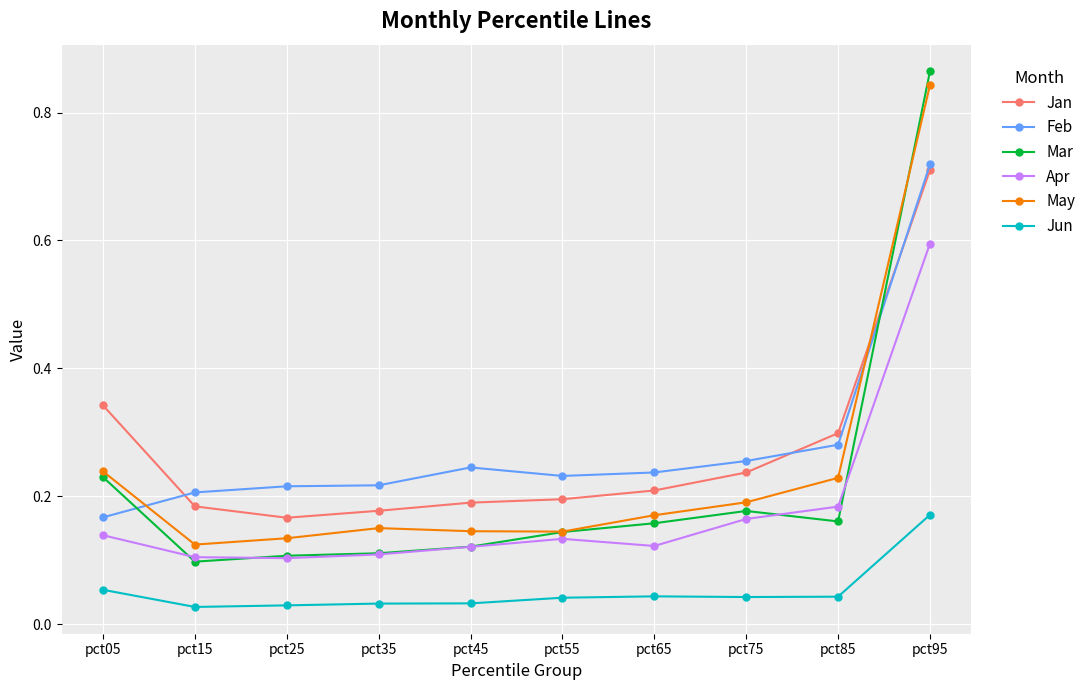

True or false: Jan has a value of 0.3 at pct35.

False